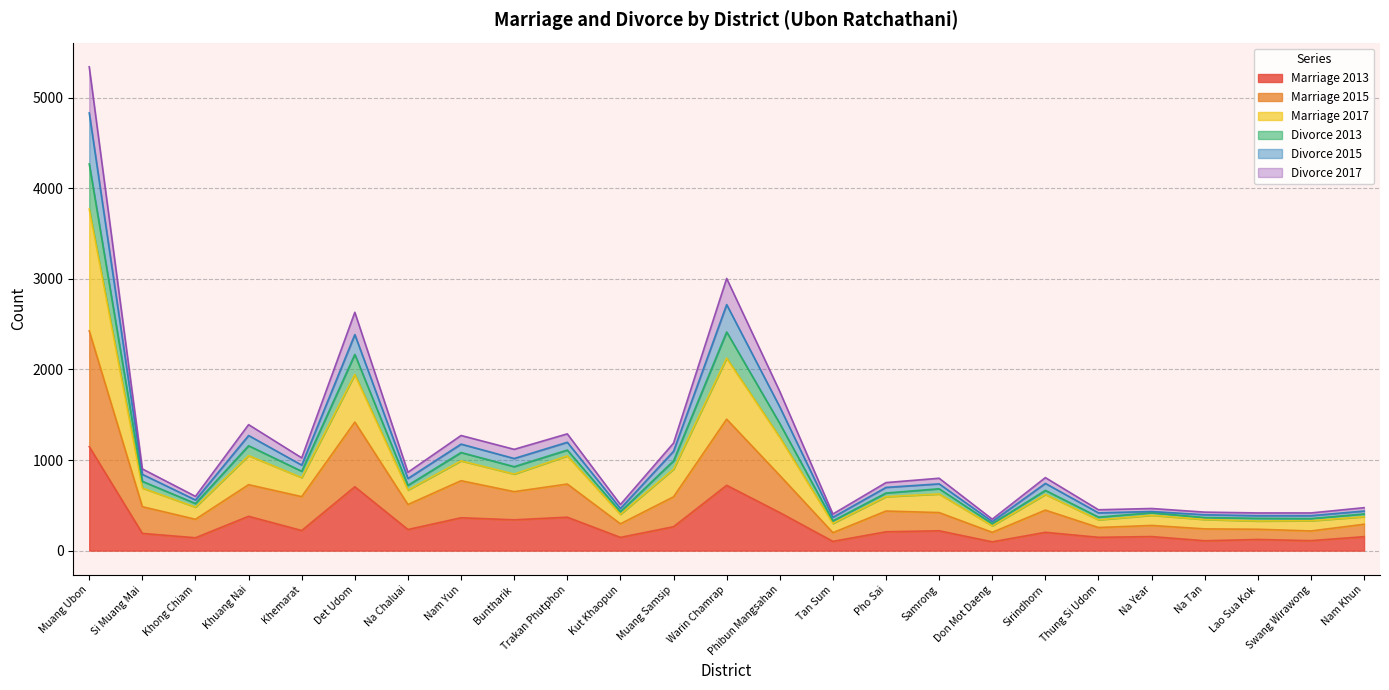

What is the label of the 11th point from the right?

Tan Sum